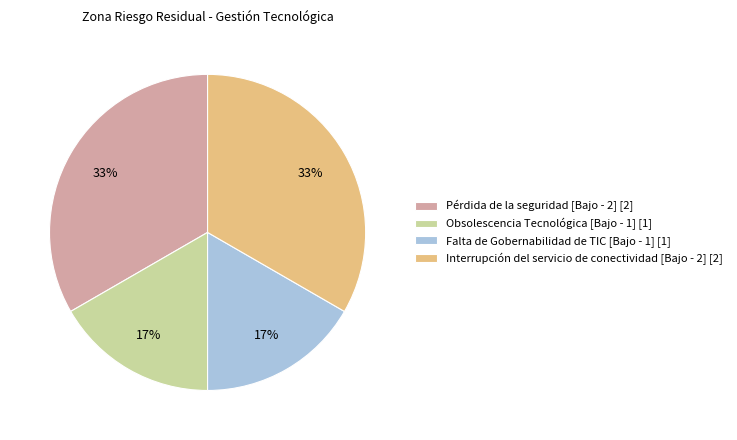

To the nearest percent, what is the average slice percentage?

25%